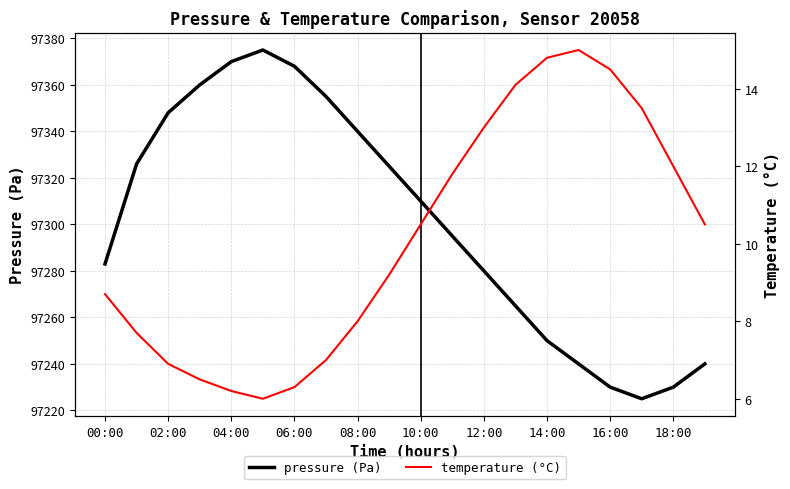

Reading right to left, what are all the values shown in this chart?

pressure: 97240.0	97230.0	97225.0	97230.0	97240.0	97250.0	97265.0	97280.0	97295.0	97310.0	97325.0	97340.0	97355.0	97368.0	97375.0	97370.0	97360.0	97348.0	97326.0	97283.0
temperature: 10.5	12.0	13.5	14.5	15.0	14.8	14.1	13.0	11.8	10.5	9.2	8.0	7.0	6.3	6.0	6.2	6.5	6.9	7.7	8.7